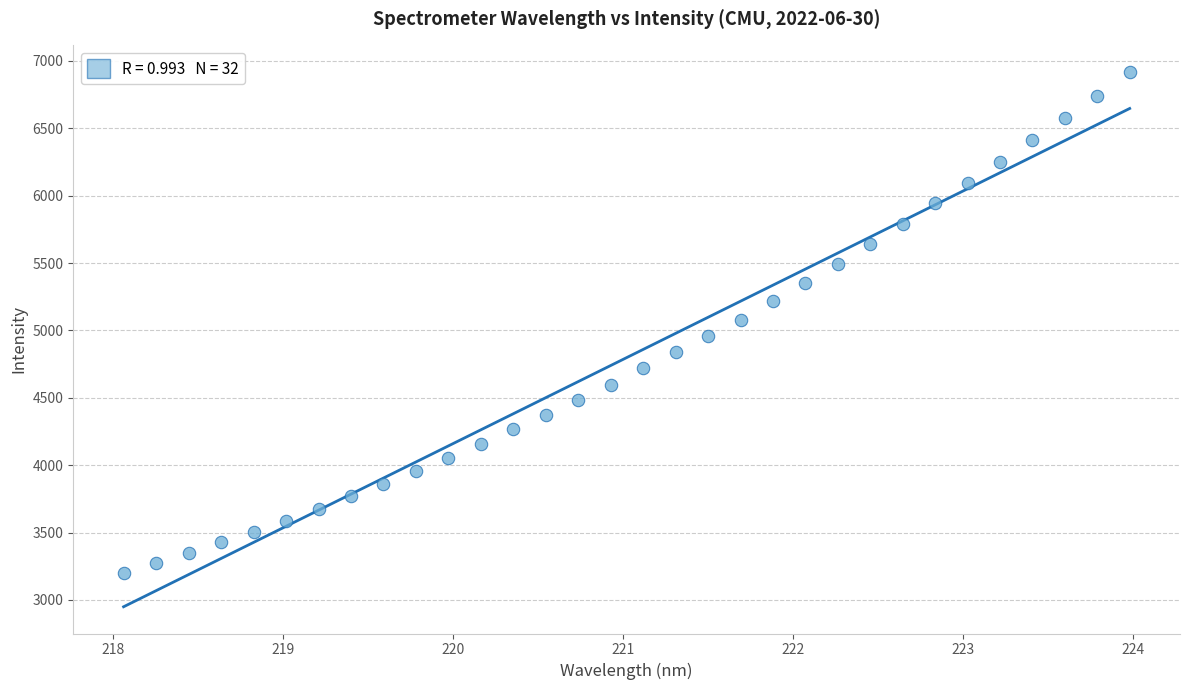

What is the range of X values (max minus min)?

5.9